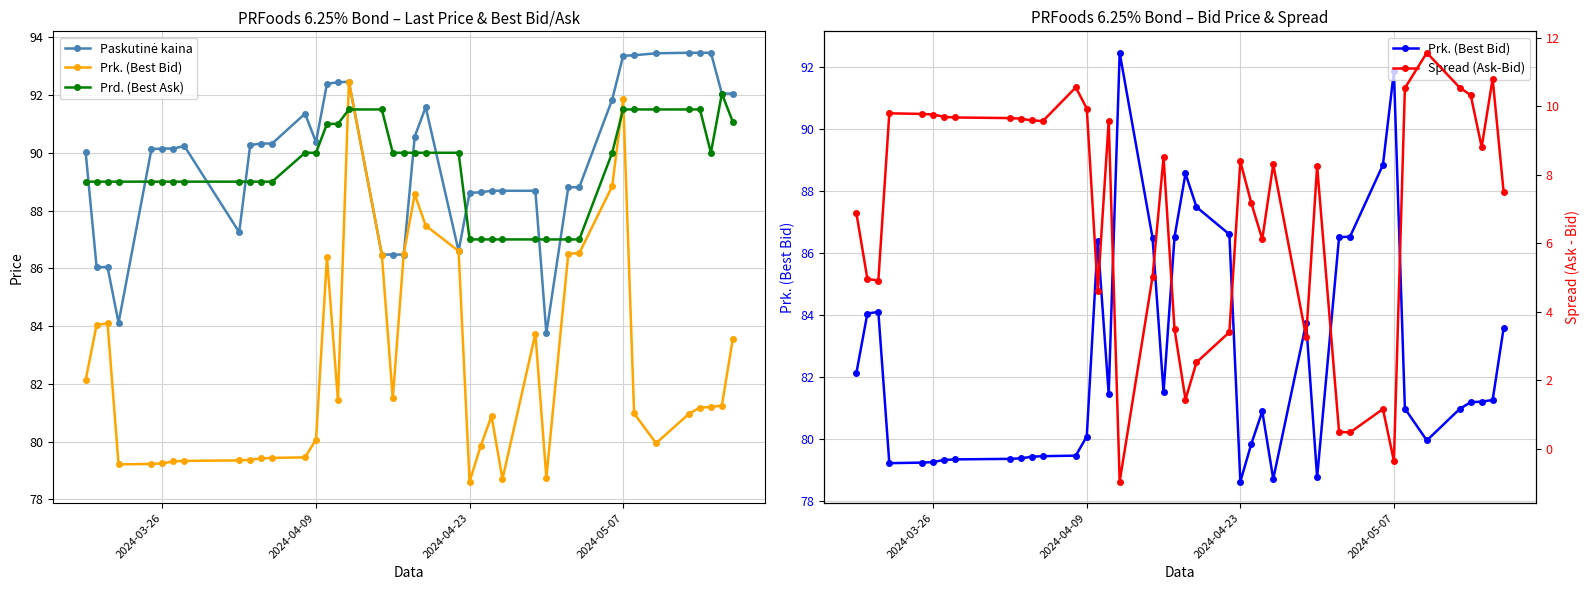

List the series in order of their peak value, lowest first.

Spread (Ask-Bid), Prd. (Best Ask), Prk. (Best Bid), Paskutinė kaina